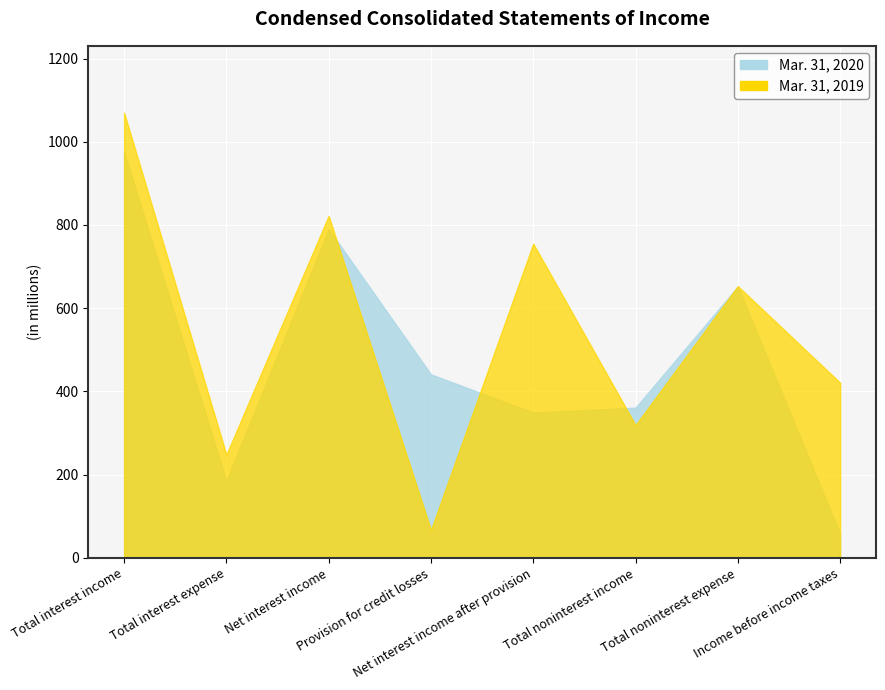

True or false: Mar. 31, 2020 and Mar. 31, 2019 cross at least once.

True